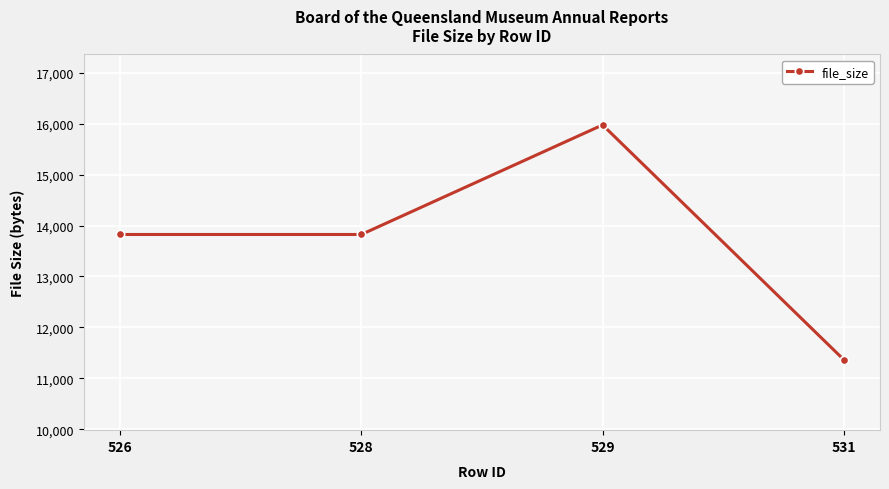

What is the sum of all values?

54988